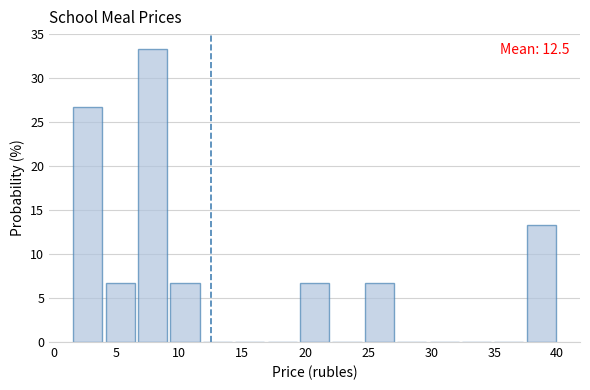

Over which range of the x-axis is the bar tallest?

6.5 to 9.5